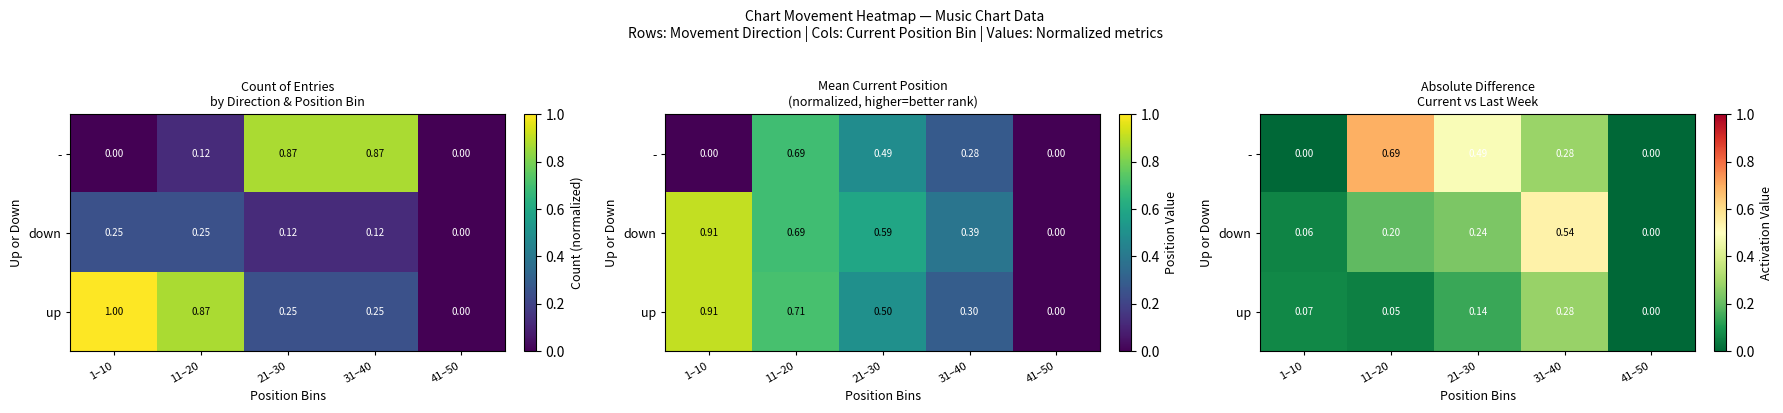

Is it true that up equals 0.0 at 11–20?

False